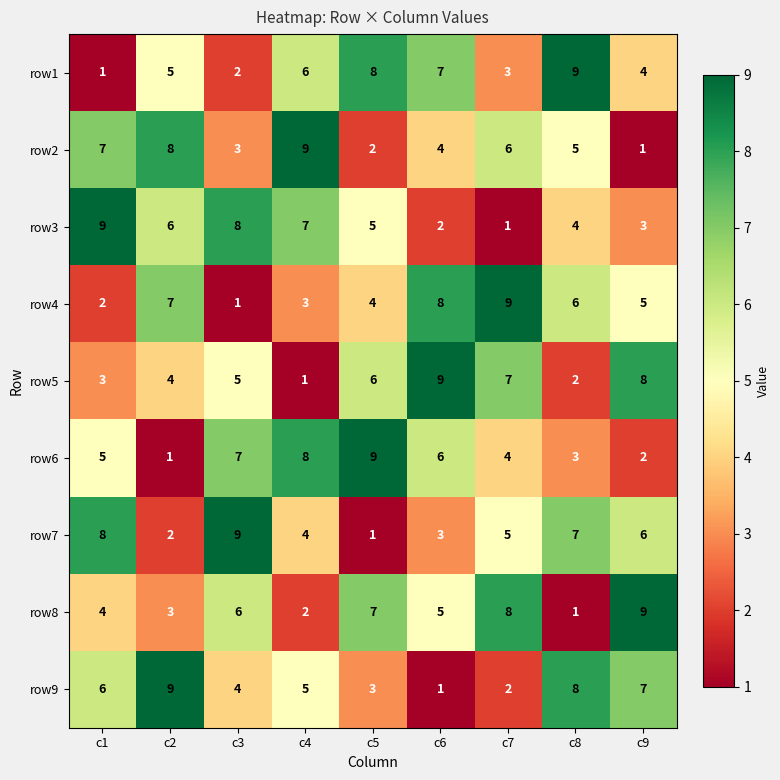

Is it true that row4 equals 1 at c5?

False